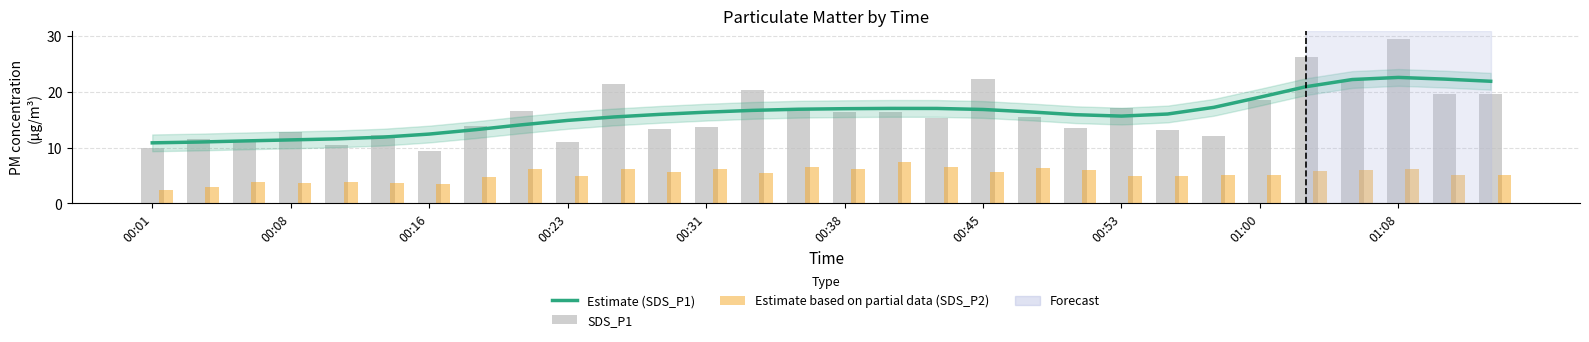

What is the maximum value for Estimate based on partial data (SDS_P2)?

7.3